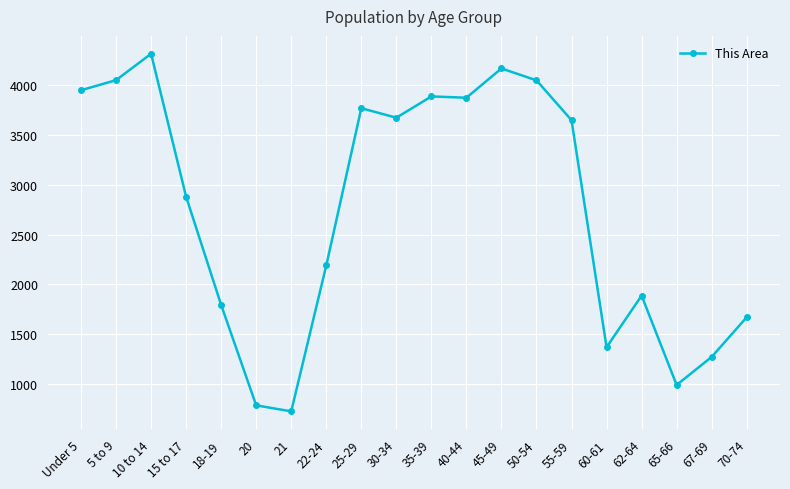

True or false: there are more than 2 points higher than both neighbors.

True